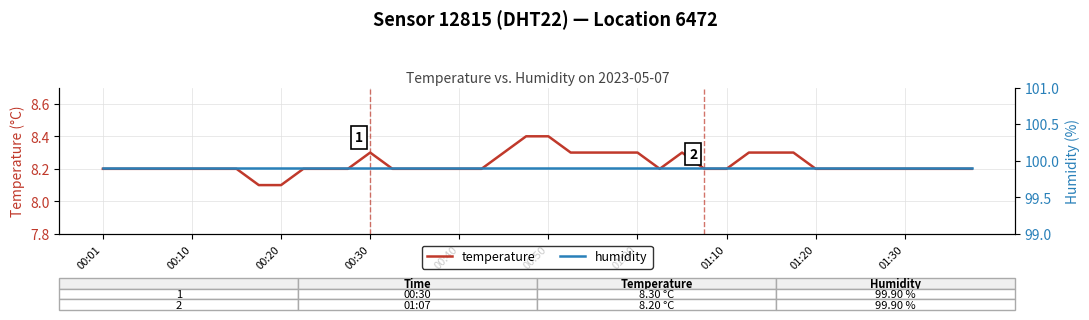

Which series has the largest total across all categories?

humidity